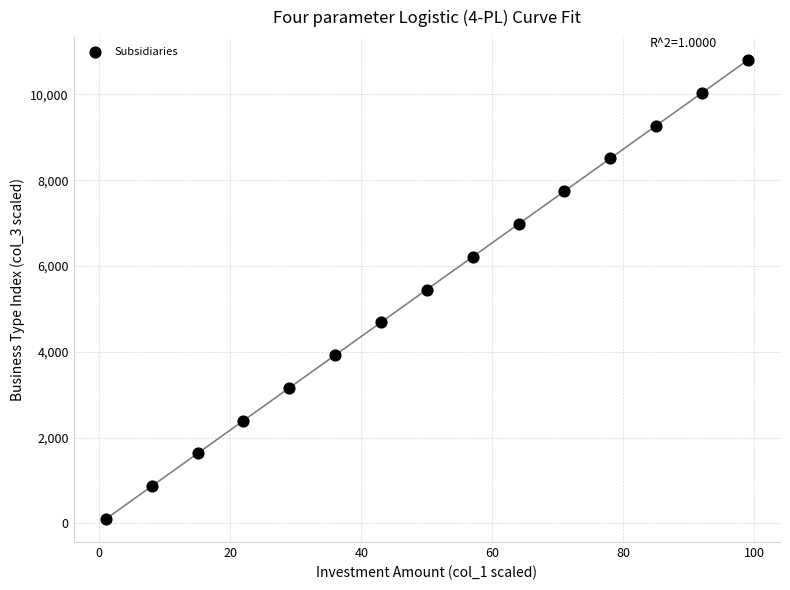

What is the range of X values (max minus min)?

98.0